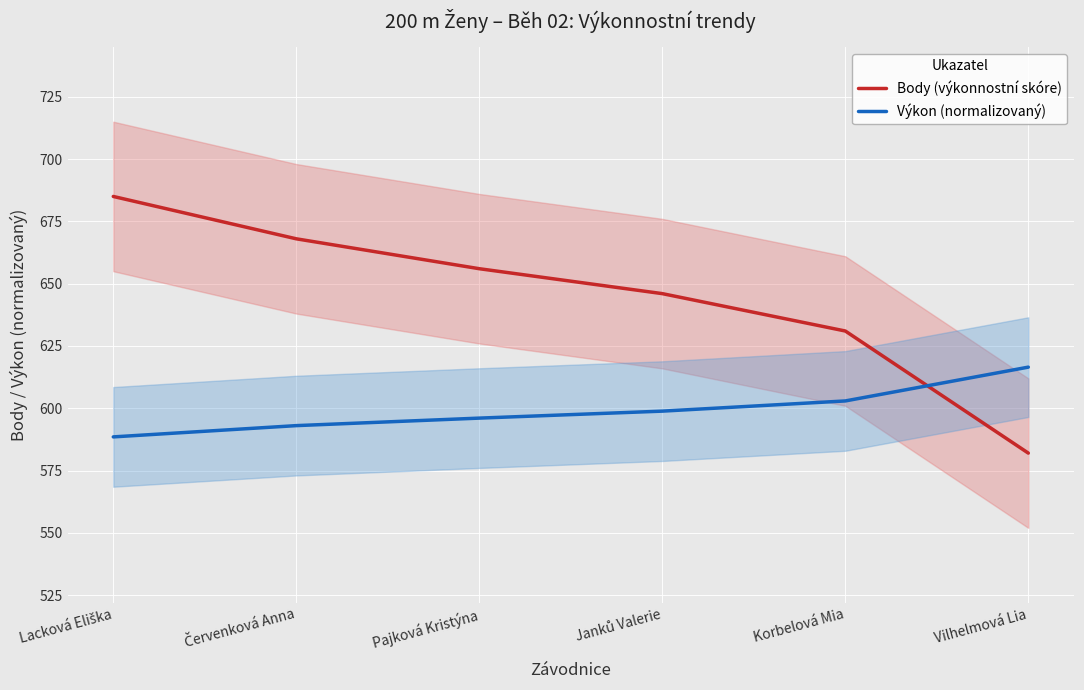

What are all the series names shown in the legend?

Body (výkonnostní skóre), Výkon (normalizovaný)